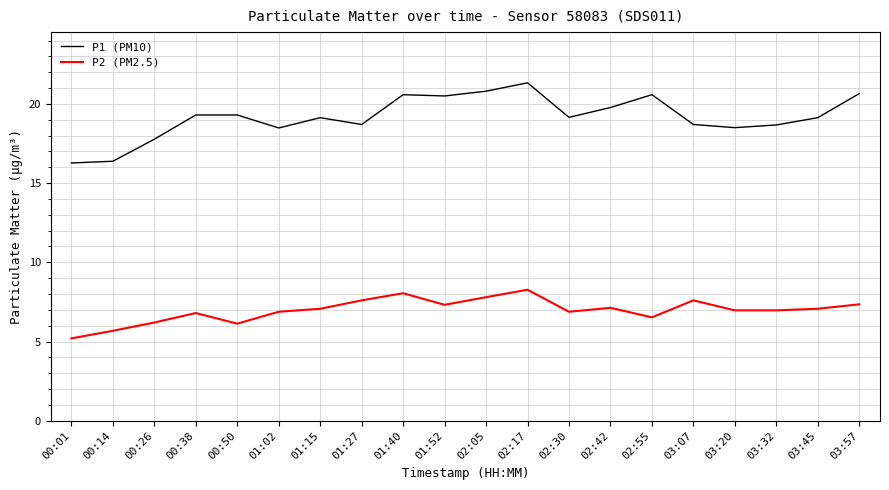

What is the difference between the maximum and minimum values in the P1 (PM10) series?

5.1